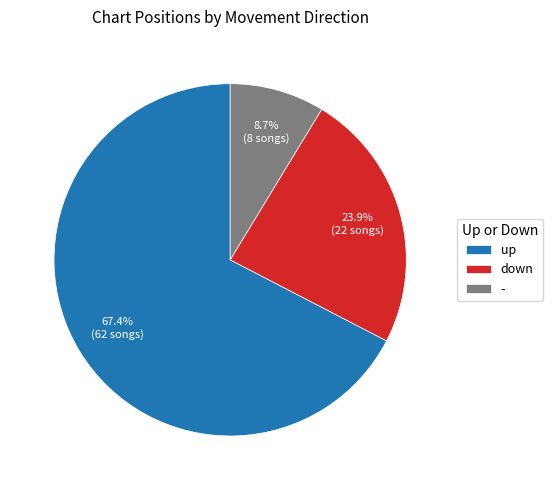

To the nearest percent, what percentage of the pie is down?

24%